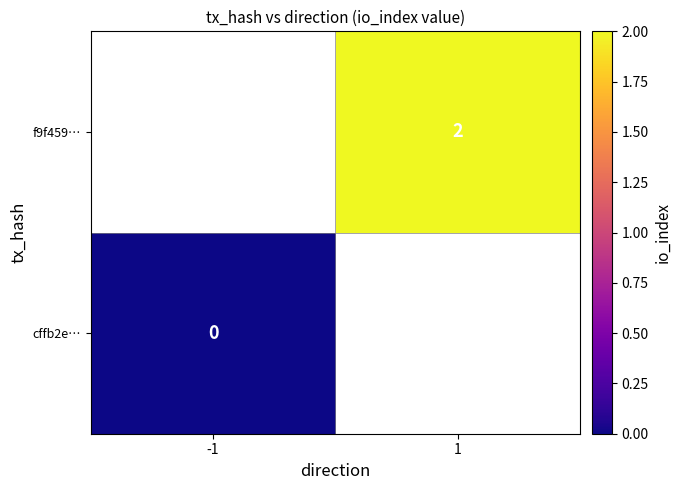

At how many categories does at least one series exceed 0?

1